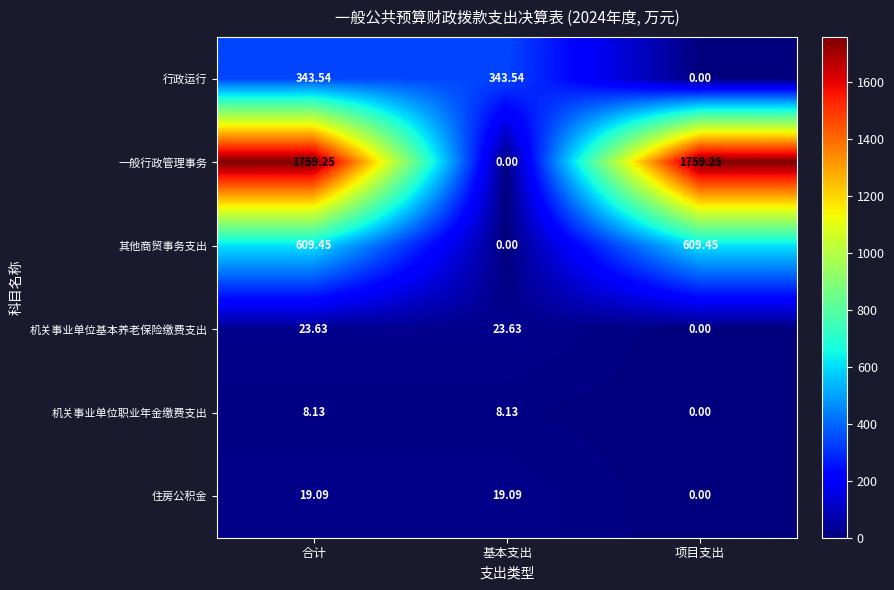

At which label is 机关事业单位基本养老保险缴费支出 closest to 11?

项目支出